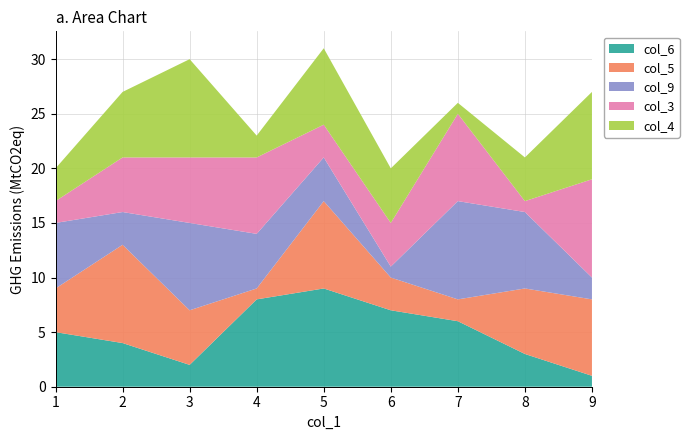

Reading left to right, extract all data points from this chart.

col_6: 9=1	8=3	3=2	7=6	1=5	5=9	4=8	2=4	6=7
col_5: 9=7	8=6	3=5	7=2	1=4	5=8	4=1	2=9	6=3
col_9: 9=2	8=7	3=8	7=9	1=6	5=4	4=5	2=3	6=1
col_3: 9=9	8=1	3=6	7=8	1=2	5=3	4=7	2=5	6=4
col_4: 9=8	8=4	3=9	7=1	1=3	5=7	4=2	2=6	6=5